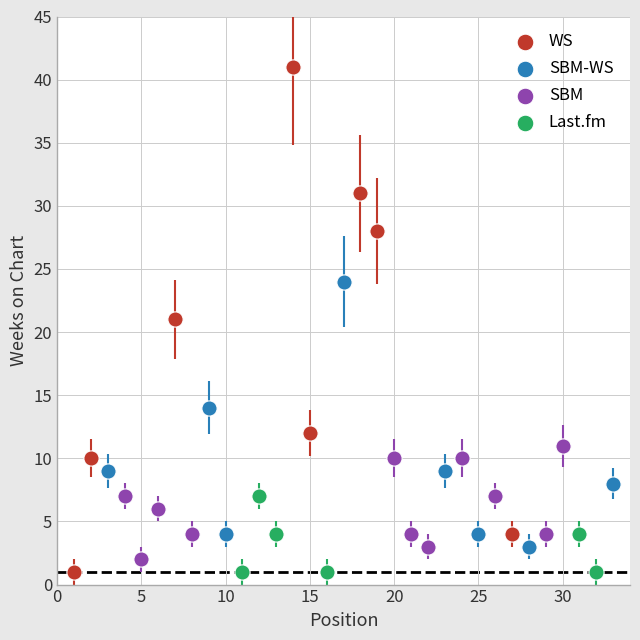

Which series contains the highest Y value?

WS